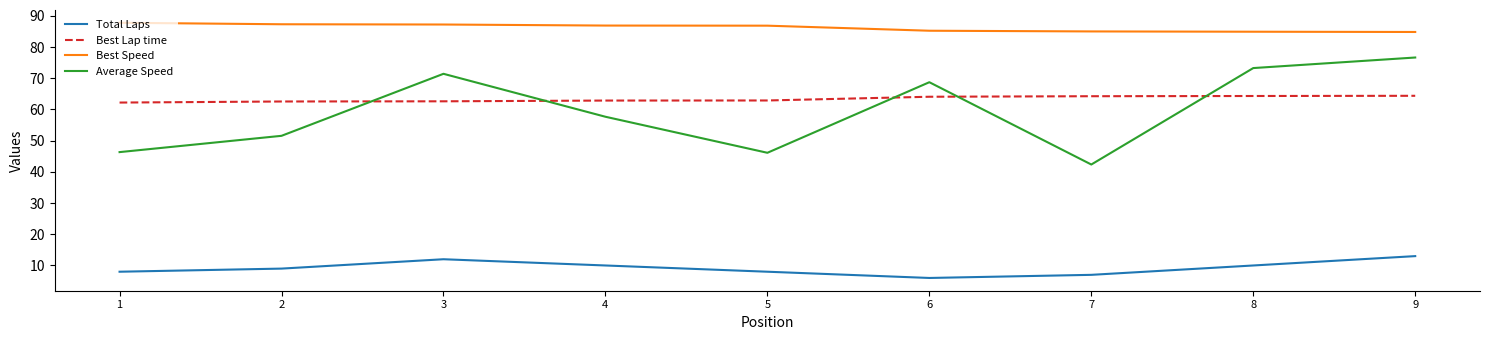

How many interior local peaks does the Total Laps series have?

1